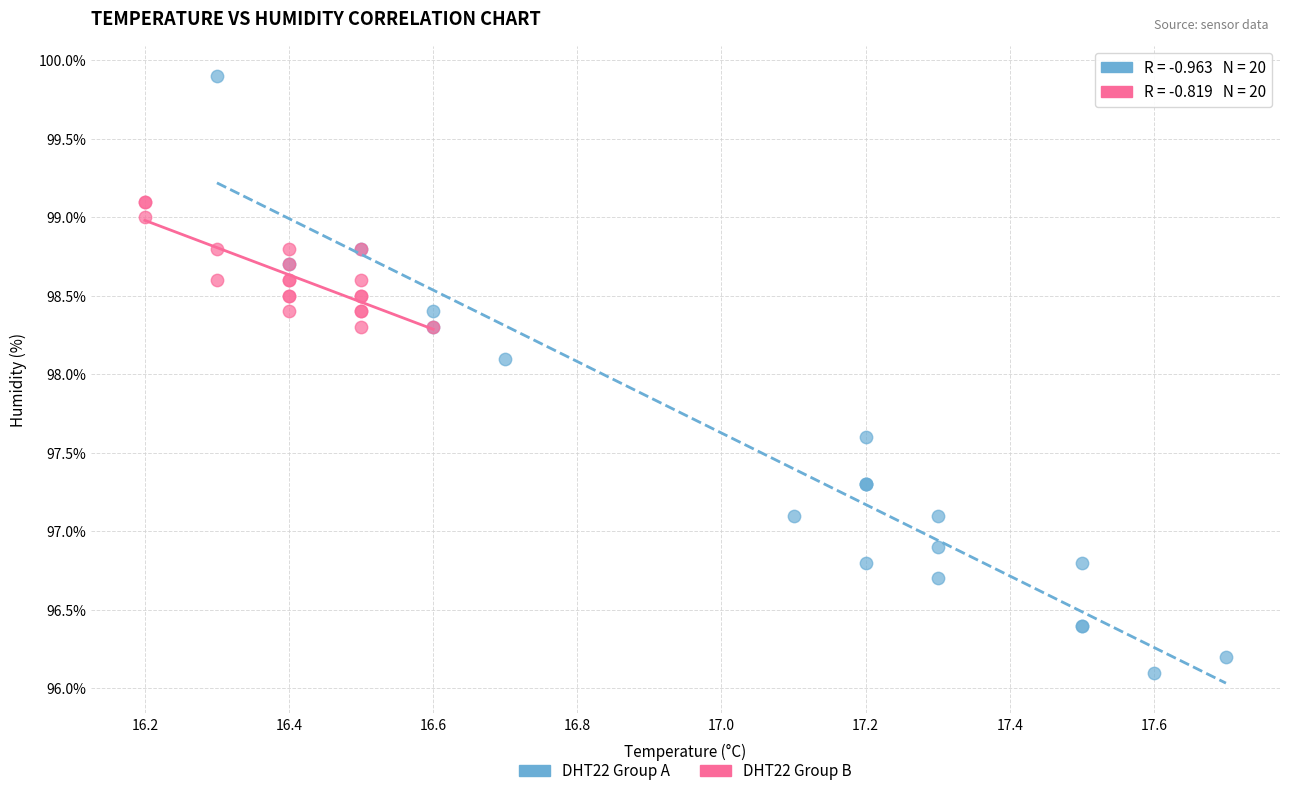

What are all the series names shown in the legend?

DHT22 Group A, DHT22 Group B